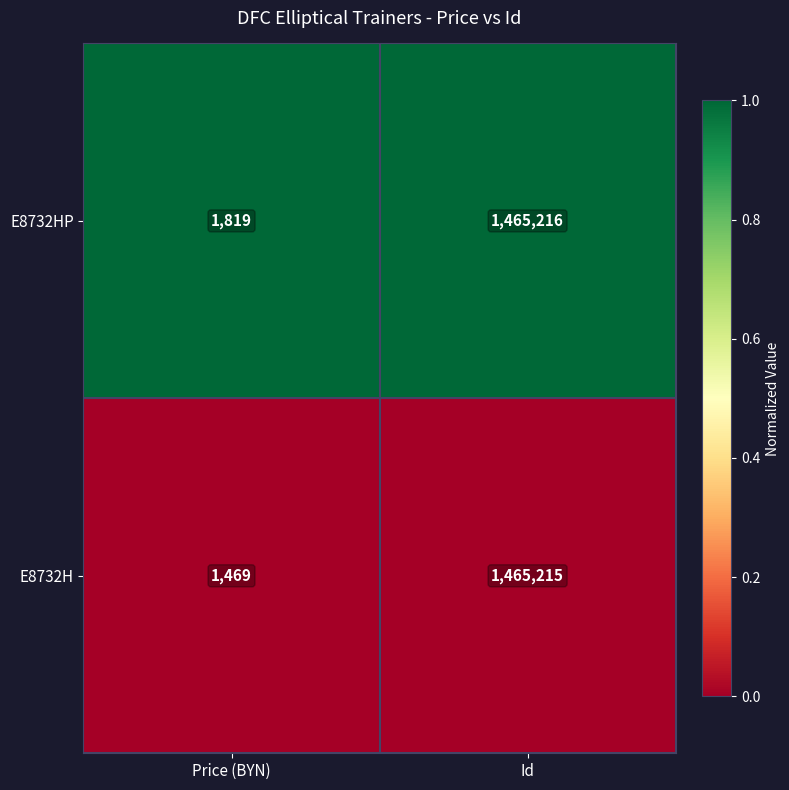

What value does the E8732HP series have at Price (BYN)?

1819